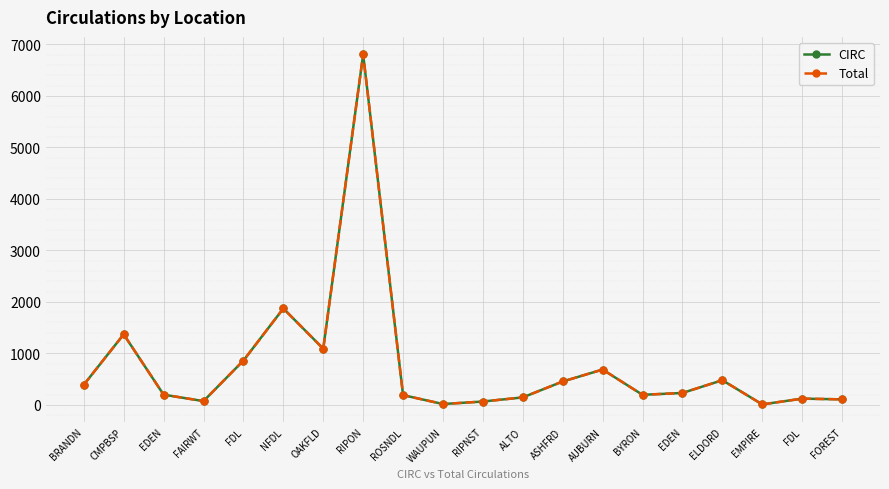

Is this an area chart (filled region under the line)?

No